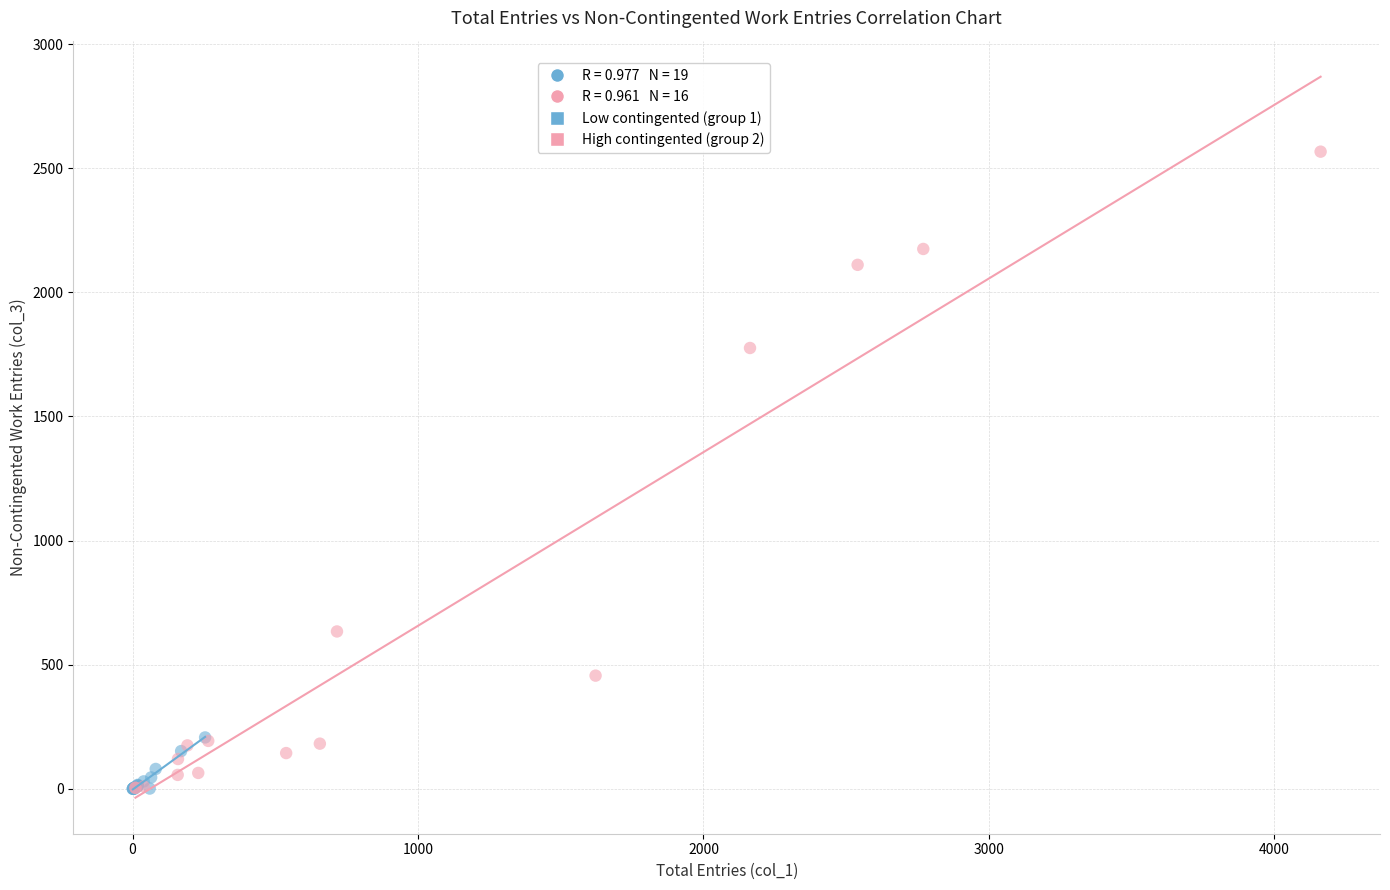

Which series has the largest Y range (max minus min)?

High contingented (group 2)